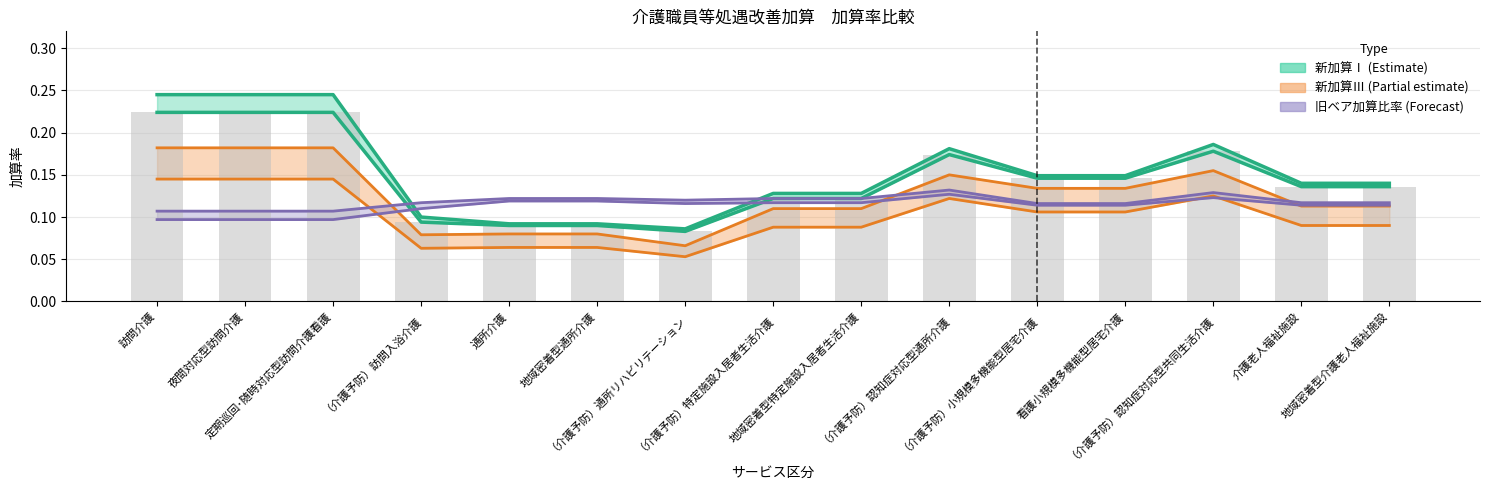

What is the smallest value displayed?

0.1